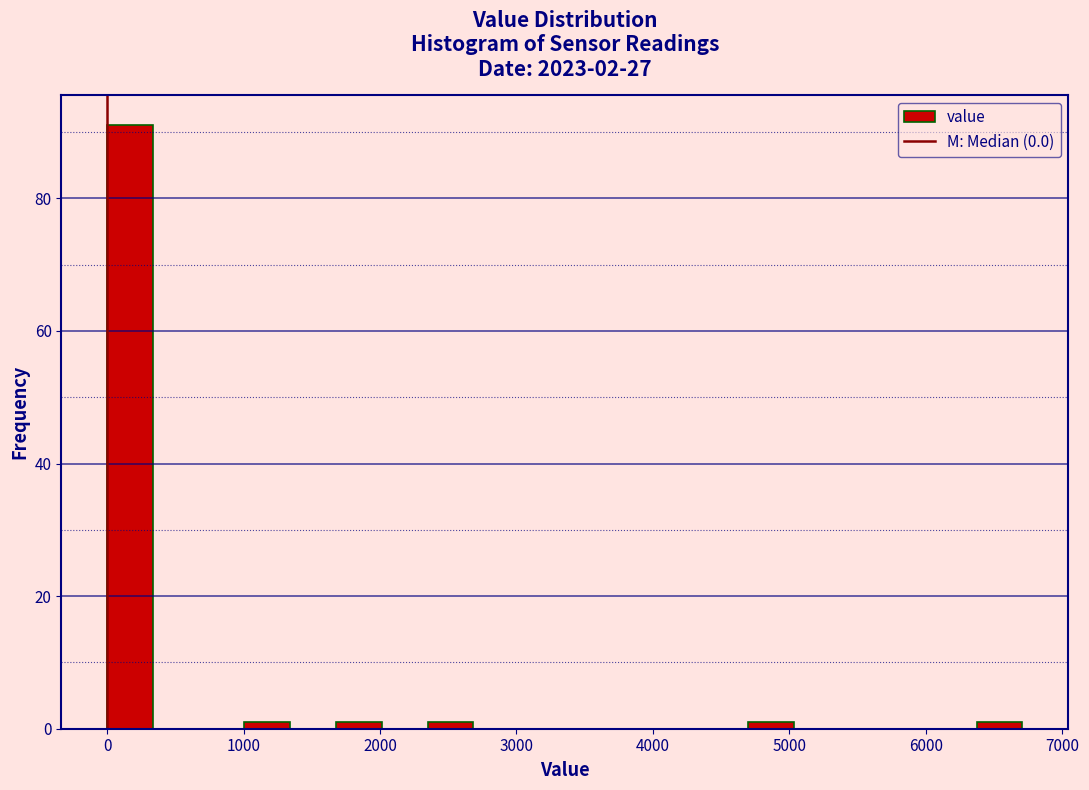

Read against the x-axis, roughly where is the centre of the tallest bar?

200